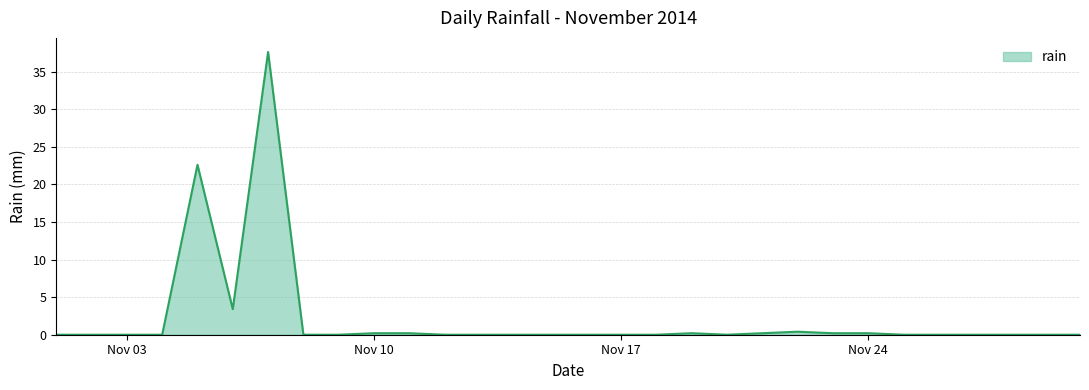

What is the maximum value shown in the chart?

37.6